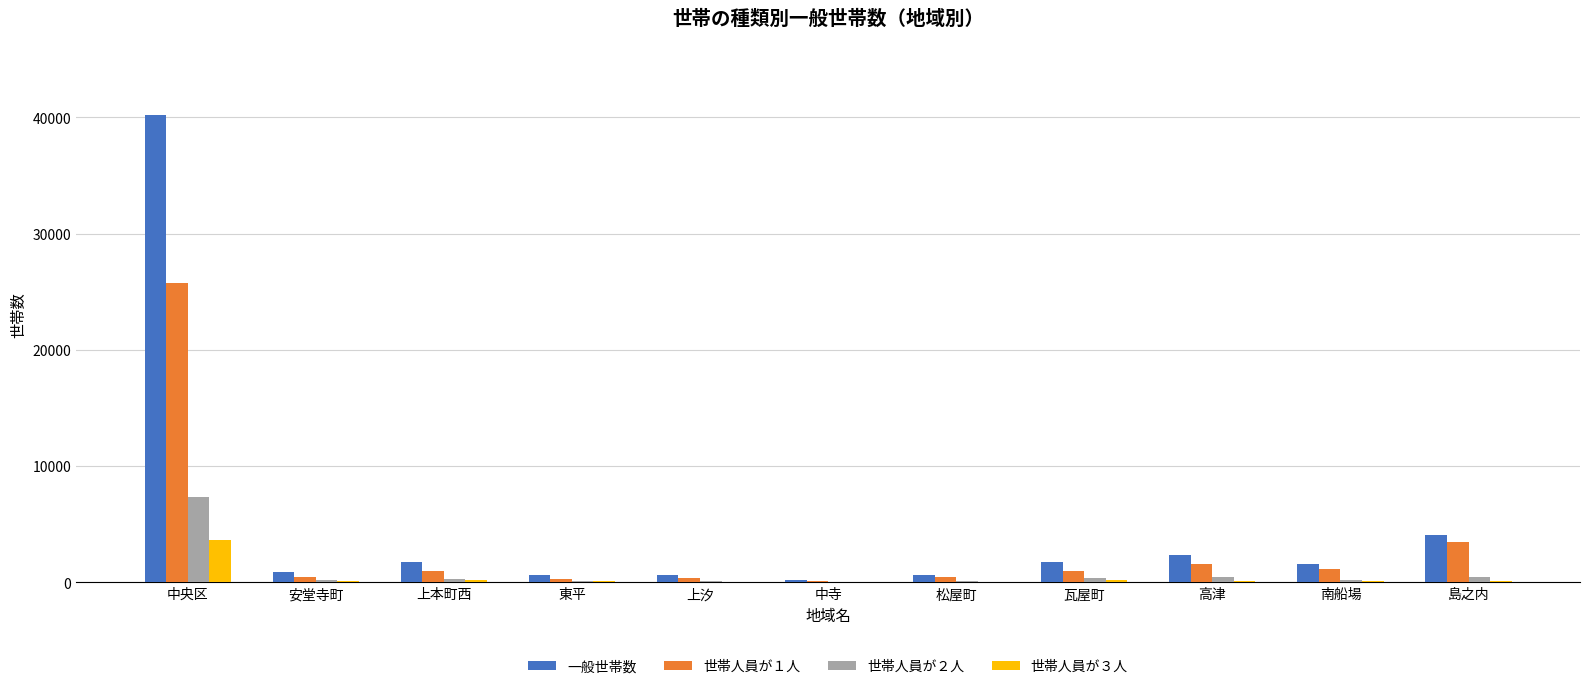

Which series has the largest total across all categories?

一般世帯数